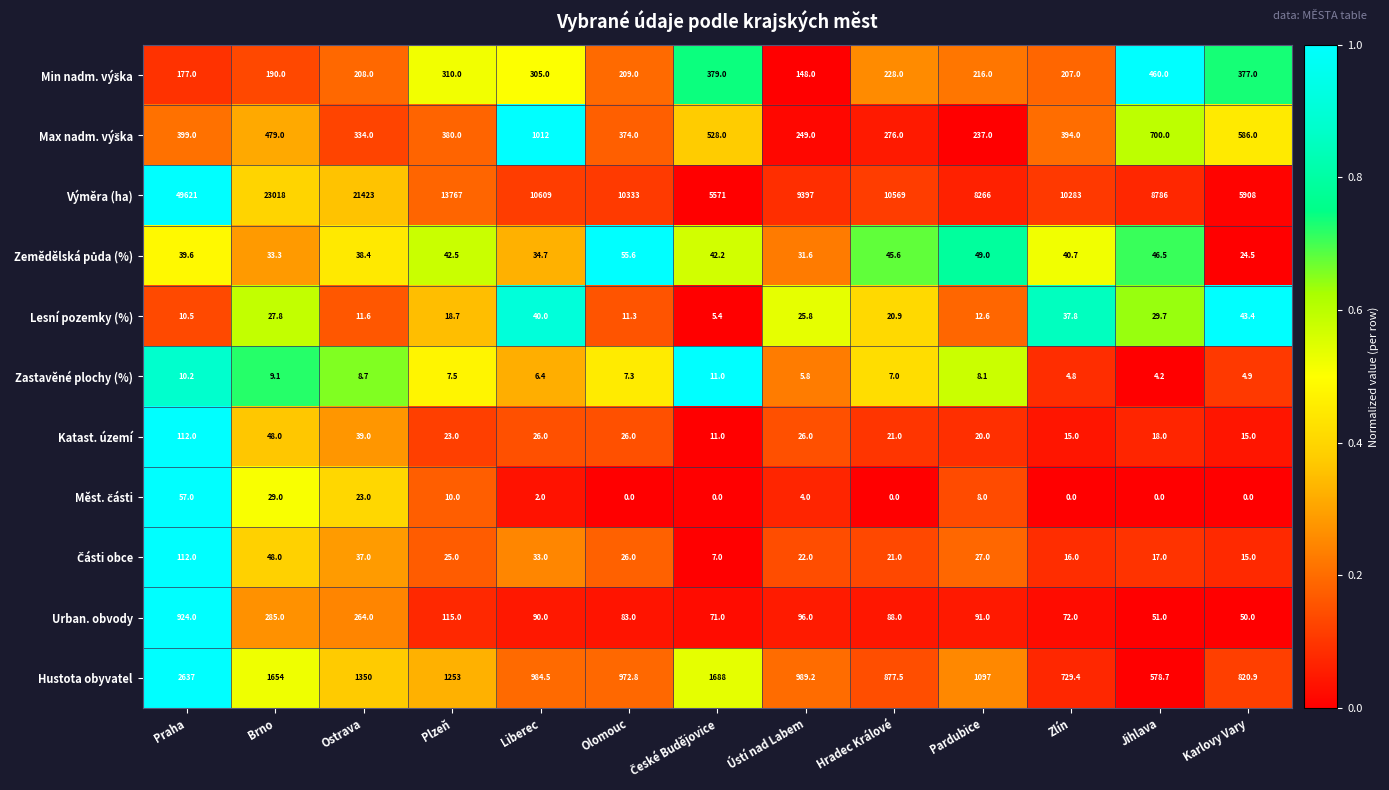

What is the difference between the highest and lowest values at Praha?

49610.8